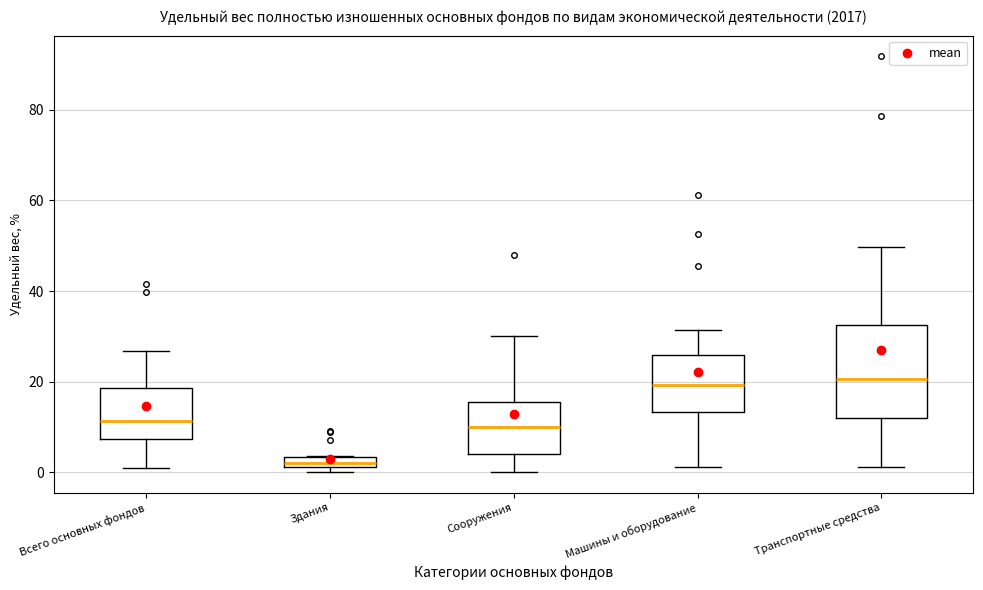

Where does the lower whisker of the box for Всего основных фондов end on the y-axis? The values are not printed on the chart, so give them approximately, as read against the axis.

0